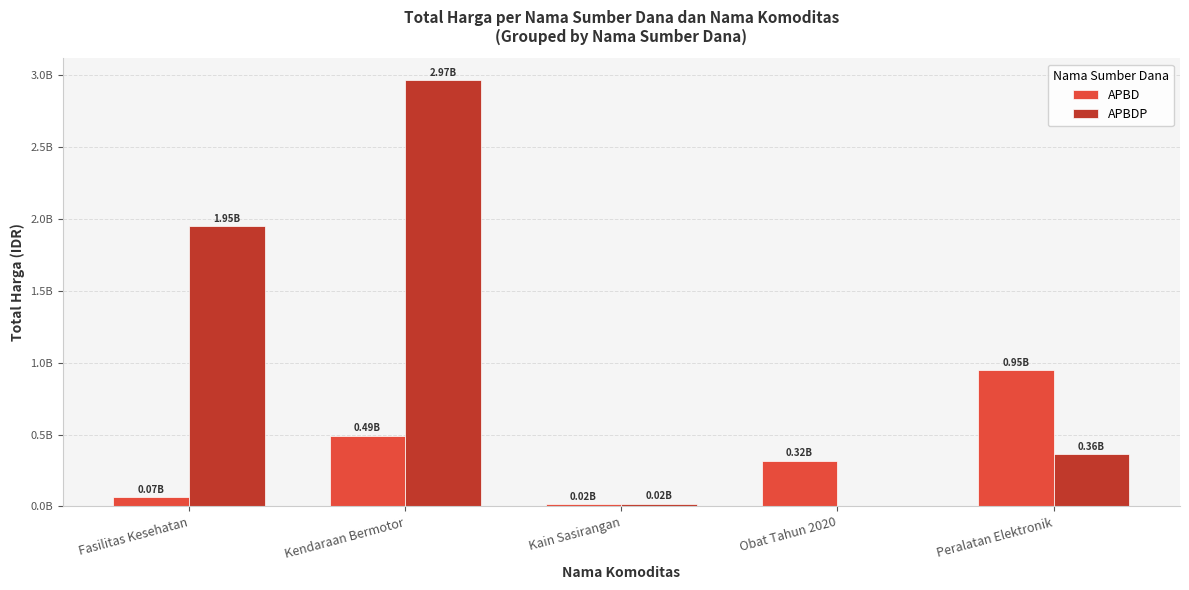

What is the label of the 2nd bar from the left?

Kendaraan Bermotor